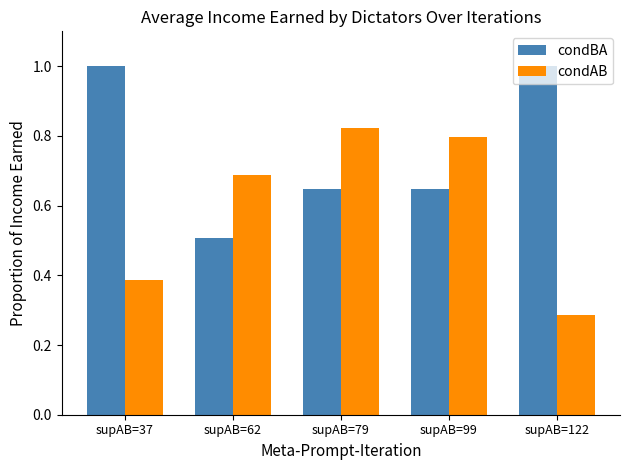

The condBA series shows 1.6 at supAB=37. True or false?

False